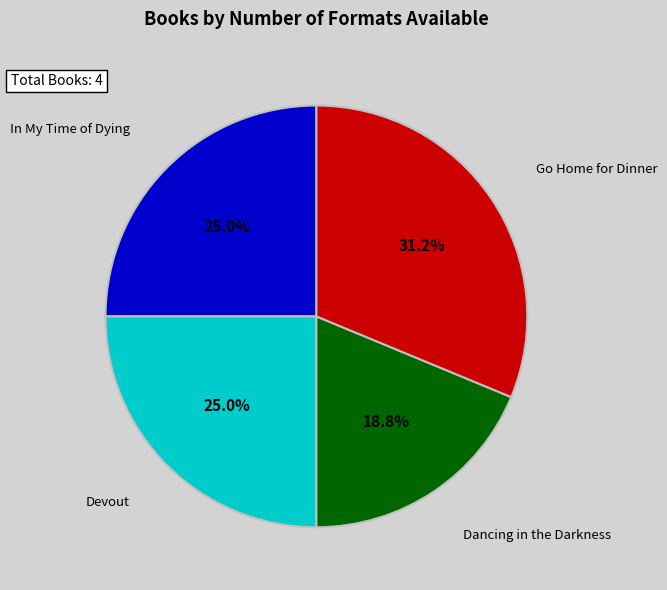

Count the number of slices in the pie.

4